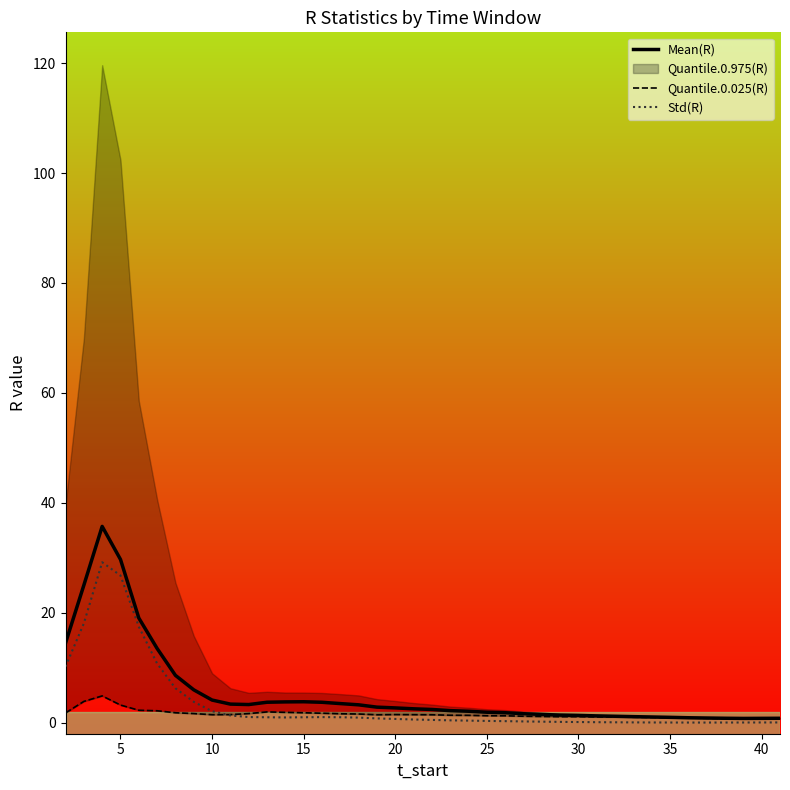

Is the value of Quantile.0.025(R) at 38 greater than the value of Mean(R) at 34?

No